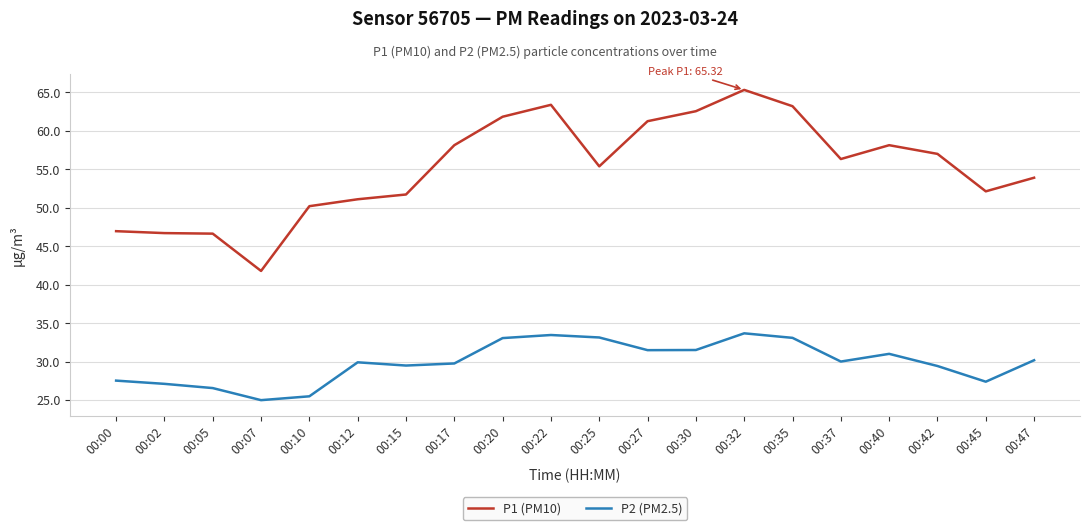

Rank the series by their average value, from lowest to highest.

P2 (PM2.5), P1 (PM10)